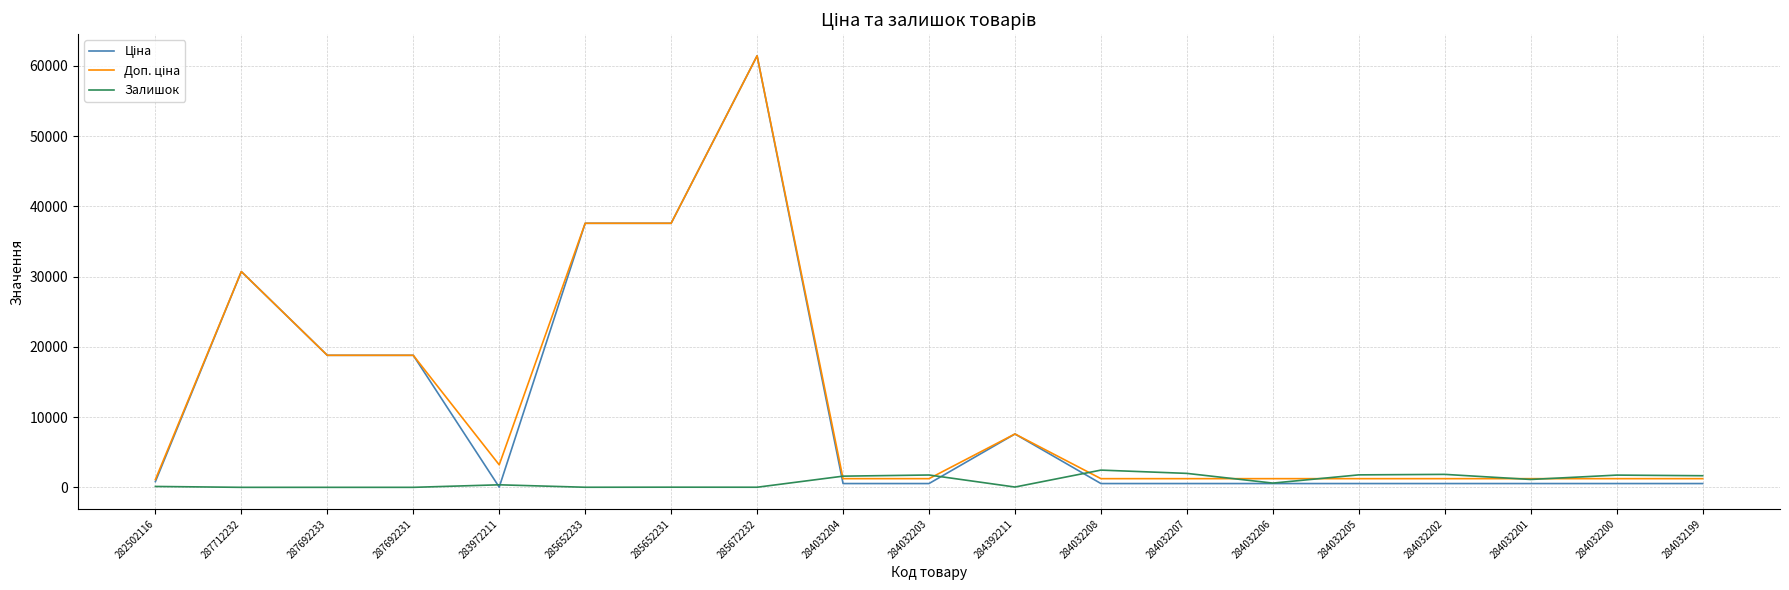

How many lines are shown in the chart?

3